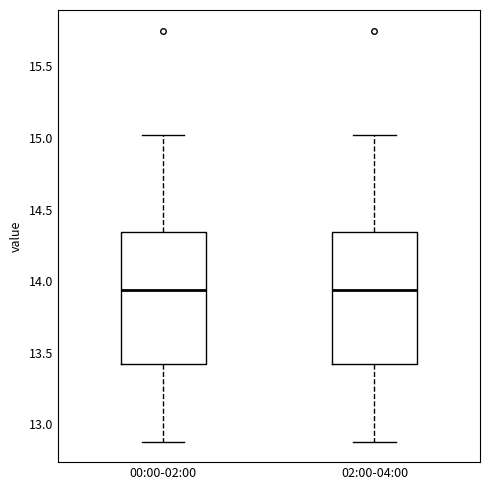

Where does the median line of the box for 00:00-02:00 sit on the y-axis? The values are not printed on the chart, so give them approximately, as read against the axis.

13.95